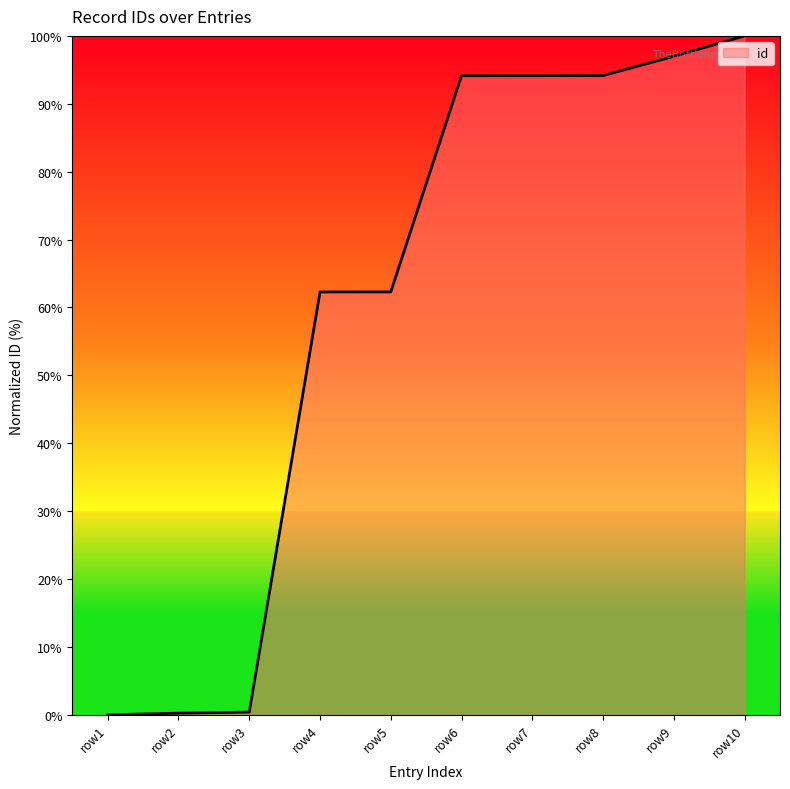

Which label corresponds to the largest value in the chart?

row10